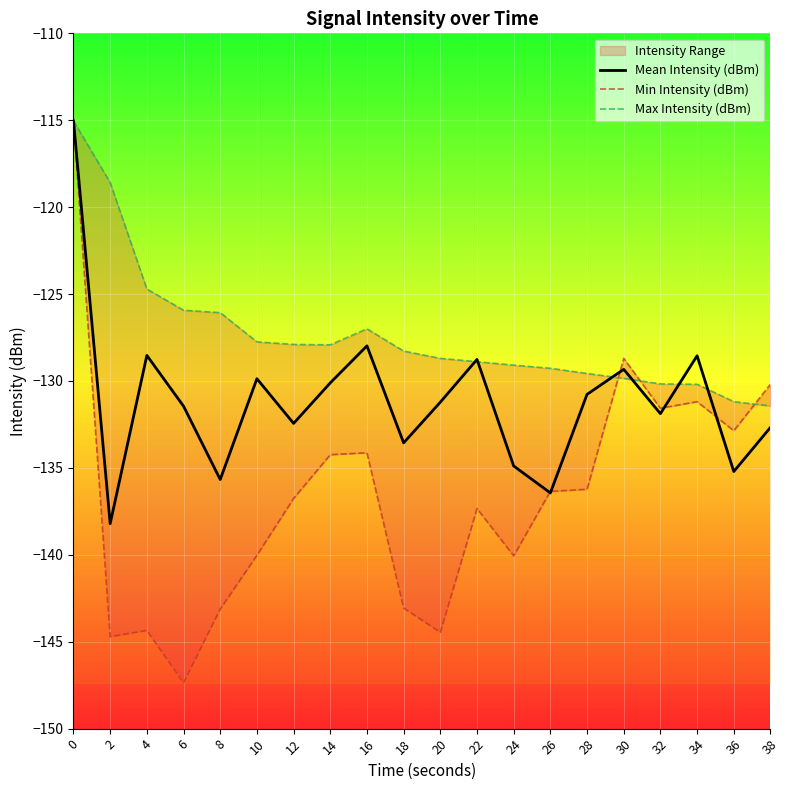

What is the value of the Mean Intensity (dBm) point at the 7th from the left?

-132.4